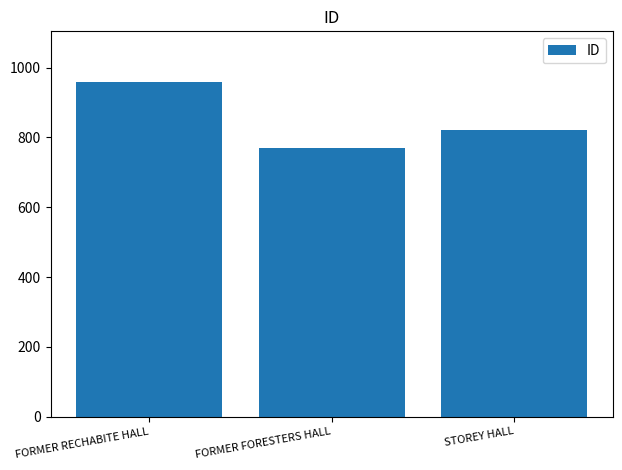

Which category has the lowest value across all series?

FORMER FORESTERS HALL